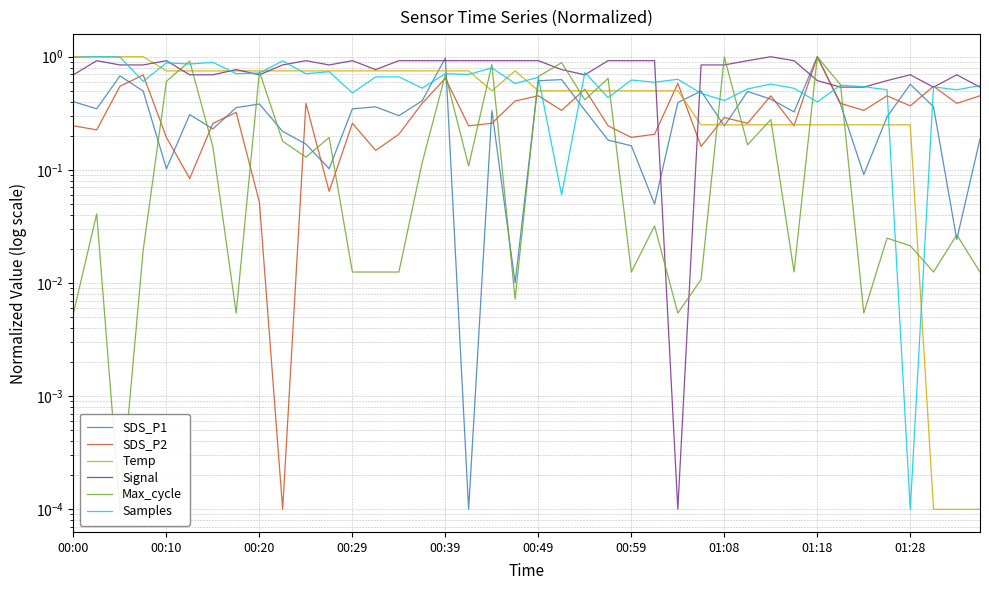

Where is Signal nearest to the value 0?

26